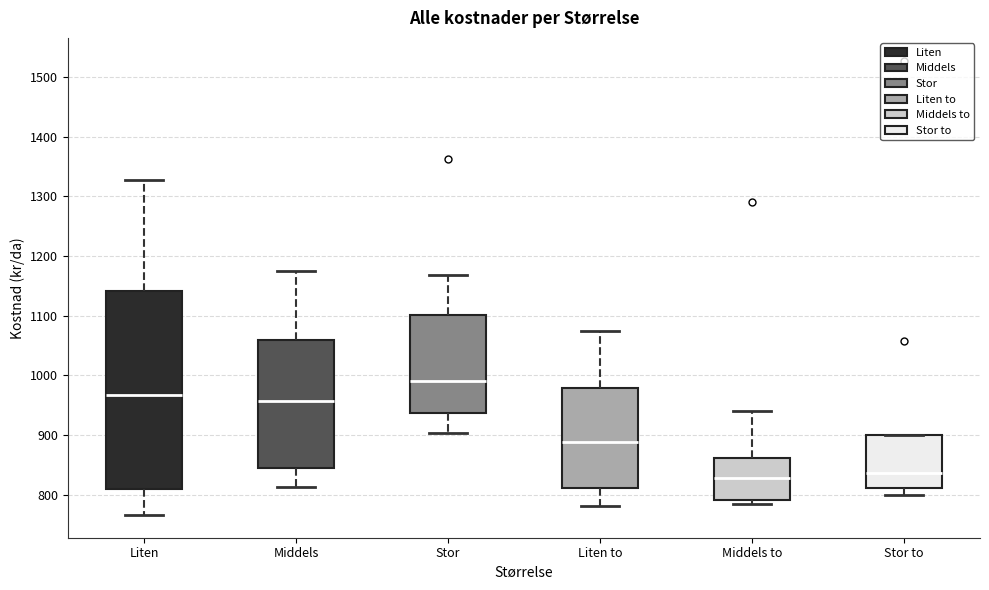

Reading left to right, read every box against the y-axis: the position of its median line, the range the box covers, and the ends of its whiskers. The values are not printed on the chart, so give them approximately, as read against the axis.

Liten: median 970, box 810 to 1140, whiskers 770 to 1330
Middels: median 960, box 850 to 1060, whiskers 810 to 1180
Stor: median 990, box 940 to 1100, whiskers 900 to 1170
Liten to: median 890, box 810 to 980, whiskers 780 to 1080
Middels to: median 830, box 790 to 860, whiskers 780 to 940
Stor to: median 840, box 810 to 900, whiskers 800 to 900